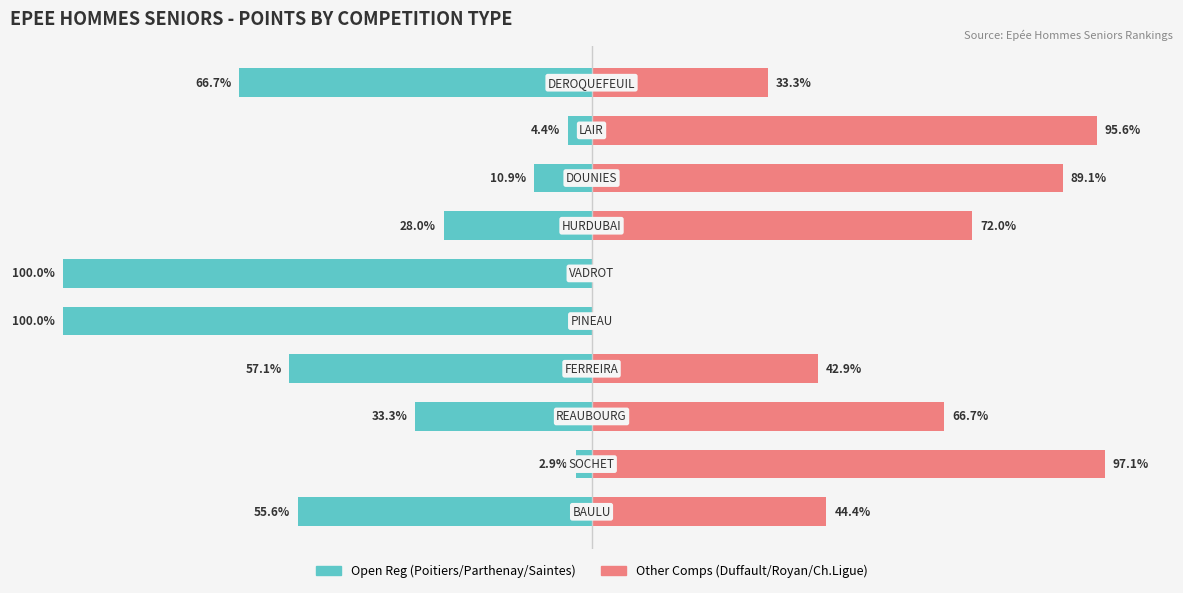

Rank the series at 5 from lowest to highest value.

Open Reg (Poitiers/Parthenay/Saintes), Other Comps (Duffault/Royan/Ch.Ligue)